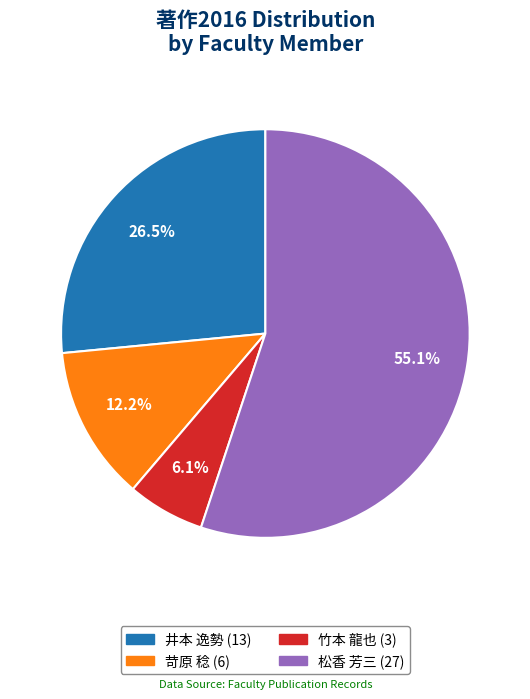

Does any single category account for the majority?

Yes